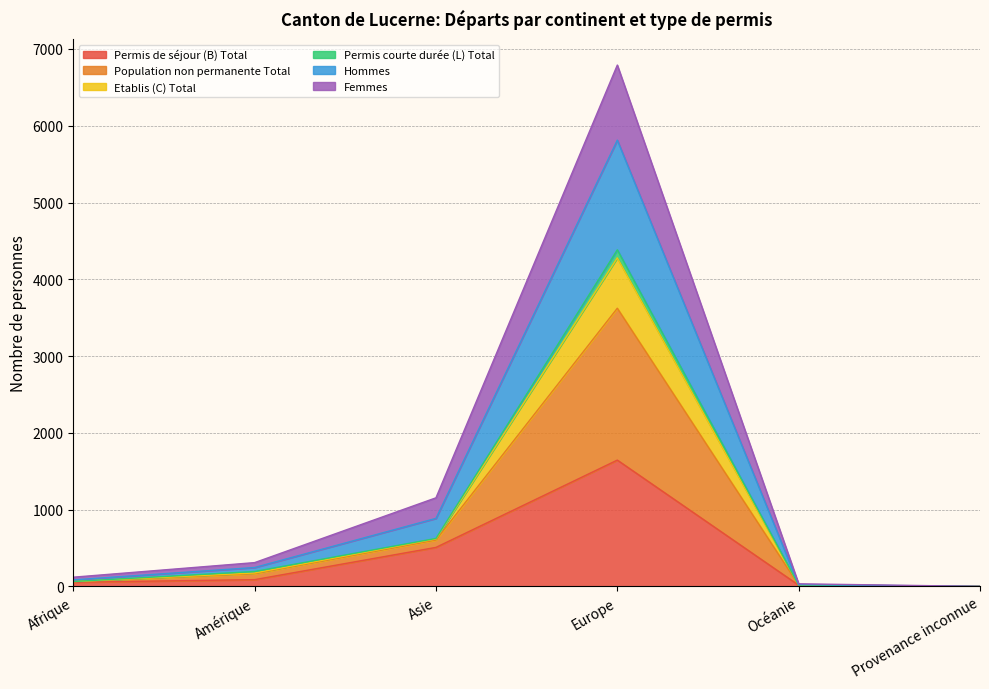

How many interior local peaks does the Permis courte durée (L) Total series have?

1